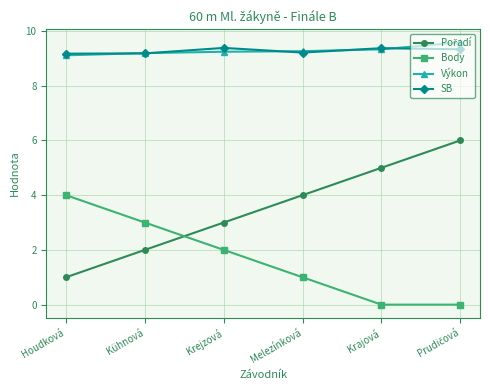

True or false: SB and Body cross at least once.

False